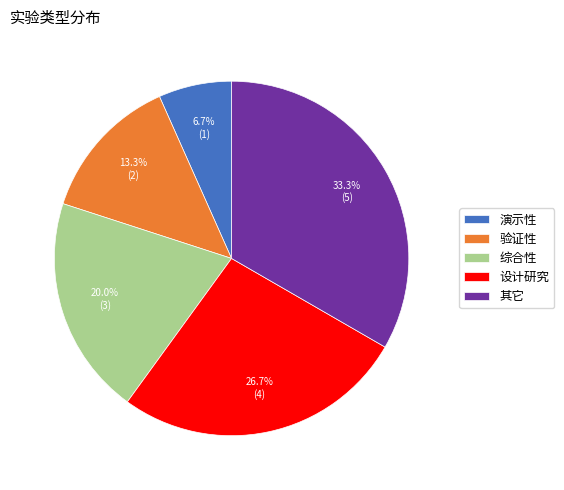

To the nearest percent, what is the combined percentage of 其它 and 综合性?

53%